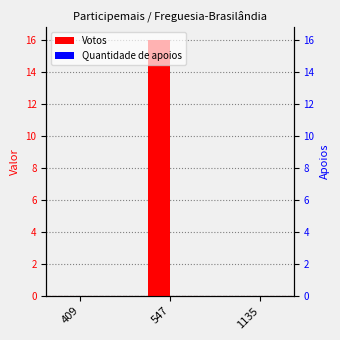

At which category is the sum across all series the highest?

547